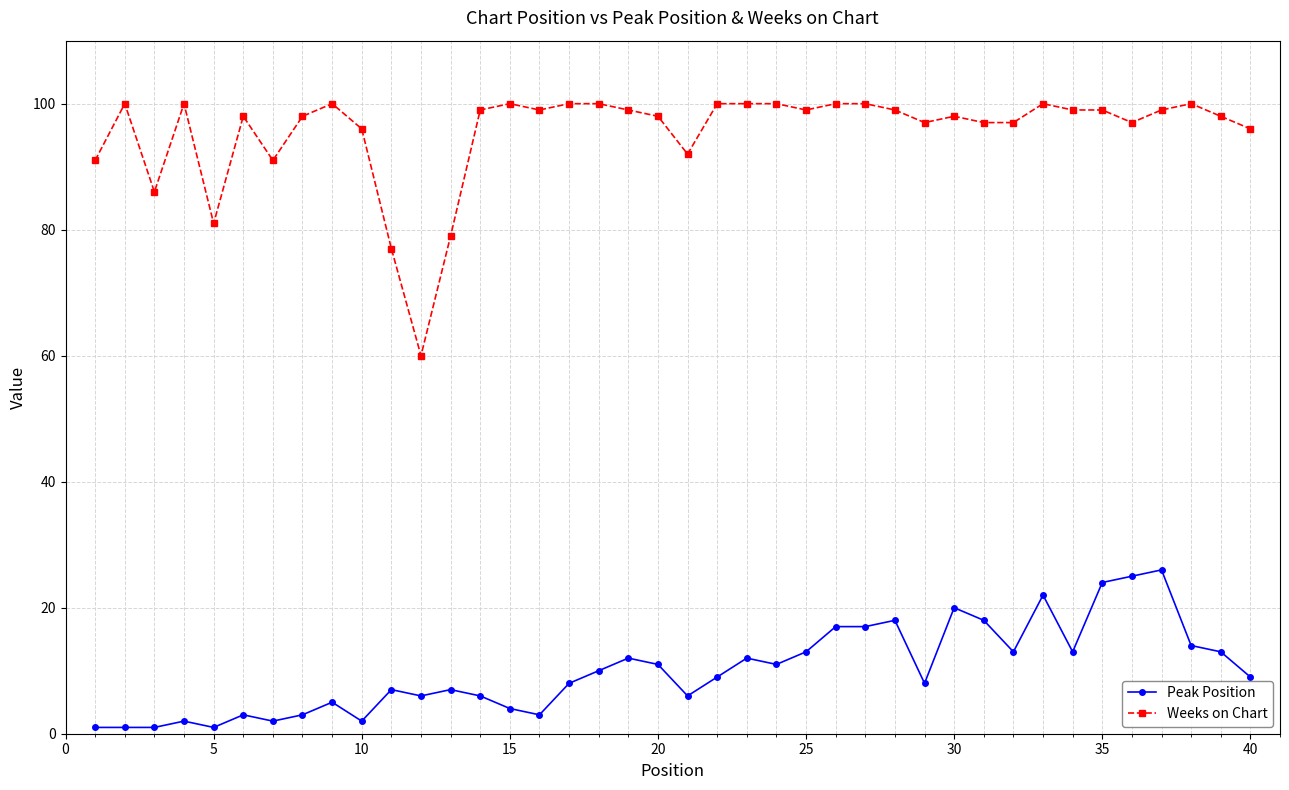

Which series has the largest total across all categories?

Weeks on Chart